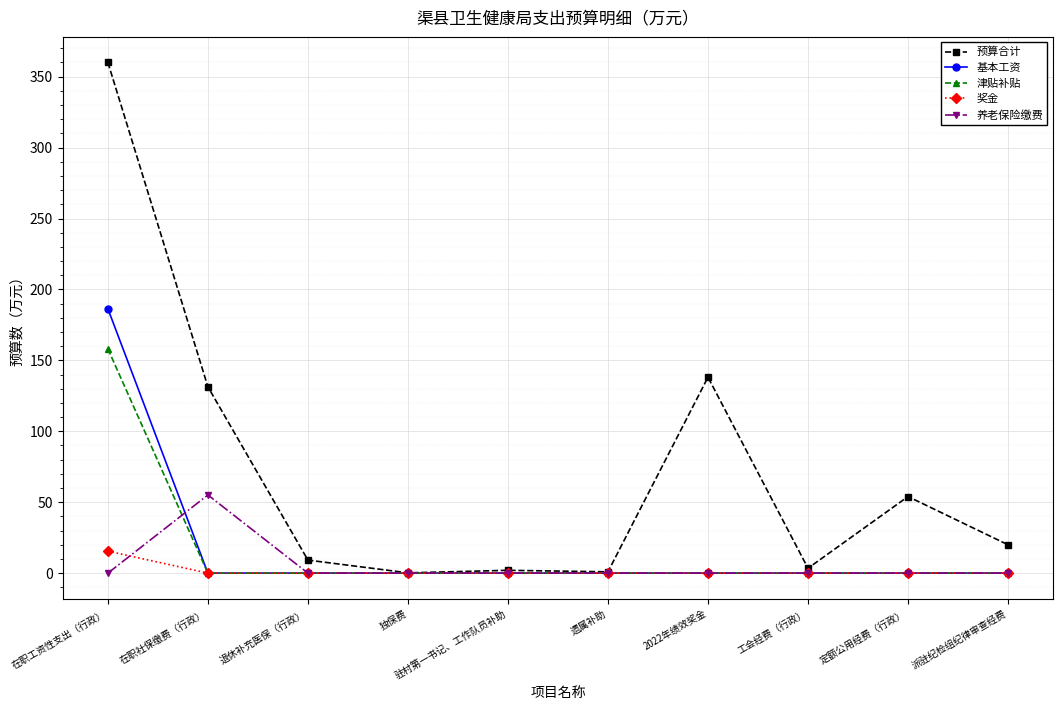

What is the difference between the highest and lowest values at 定额公用经费（行政）?

54.0